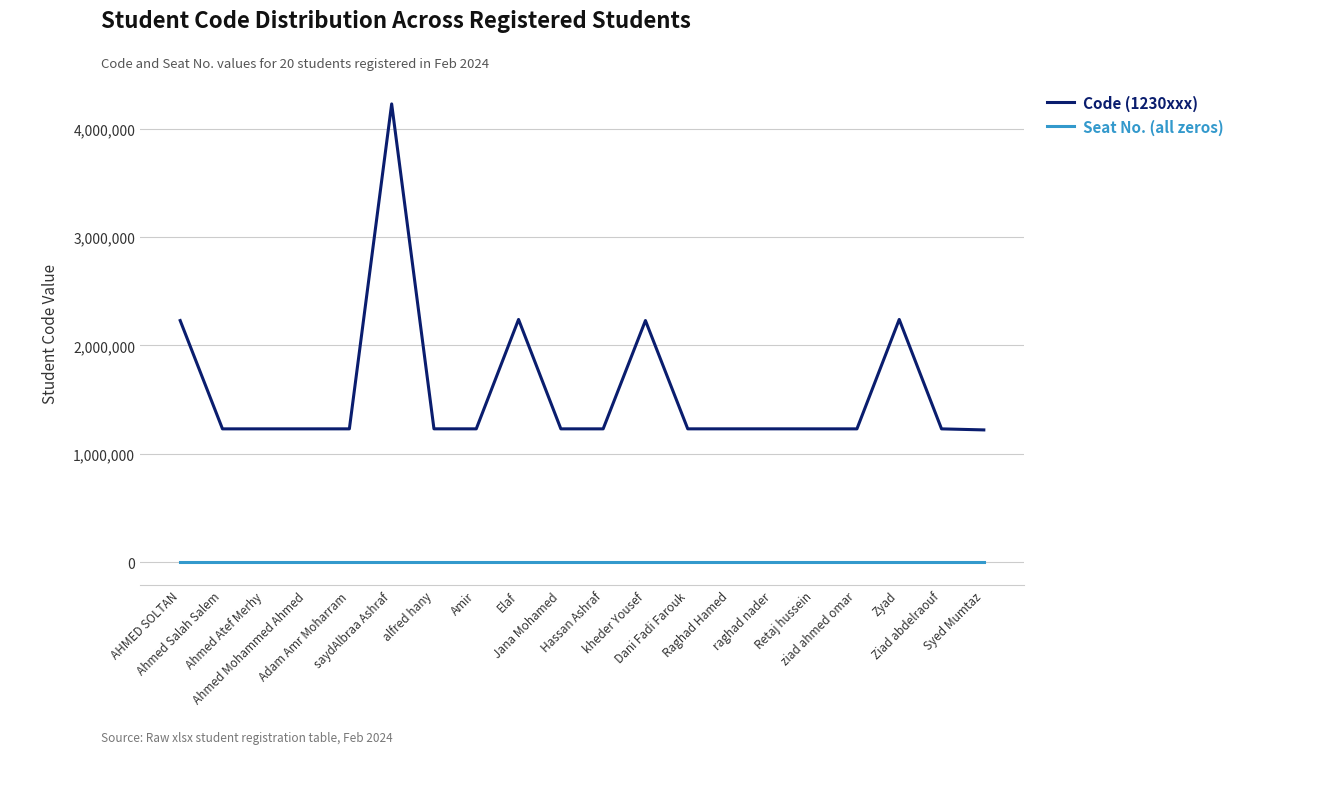

Is this an area chart (filled region under the line)?

No